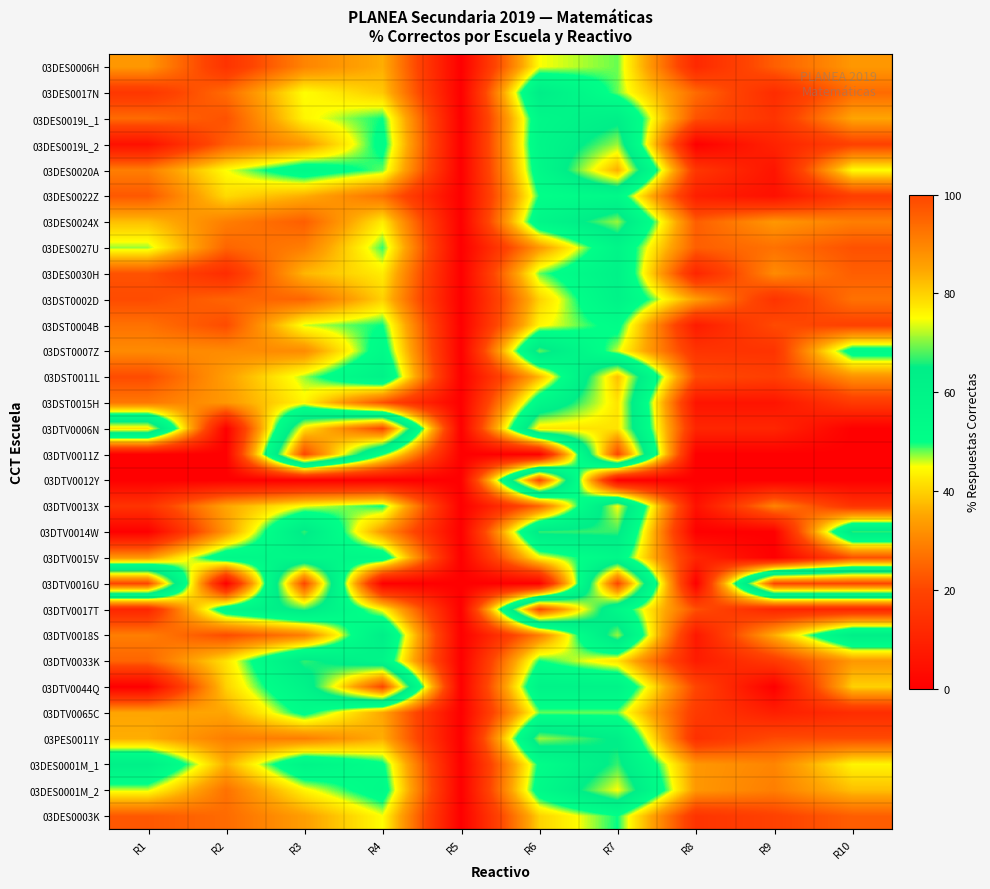

At which category does the chart reach its minimum across all series?

R5